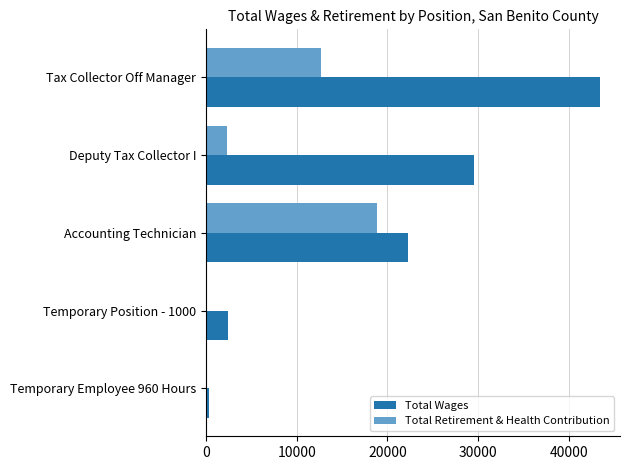

What is the sum of the Total Wages values at Temporary Position - 1000 and Deputy Tax Collector I?

32040